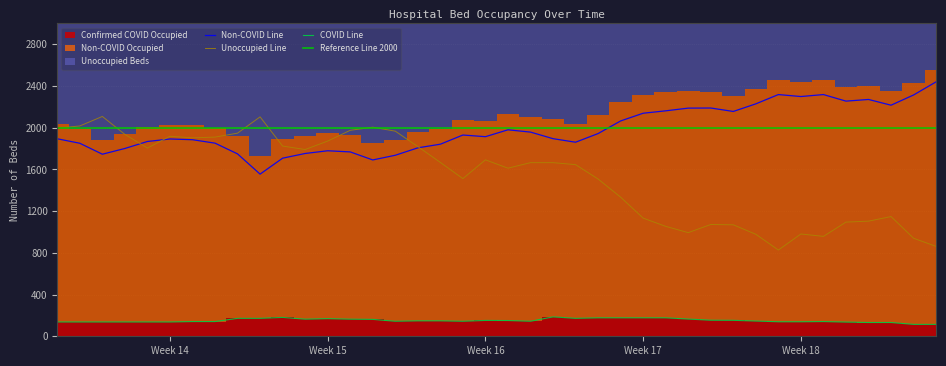

True or false: COVID Line and Non-COVID Line intersect in this chart.

False